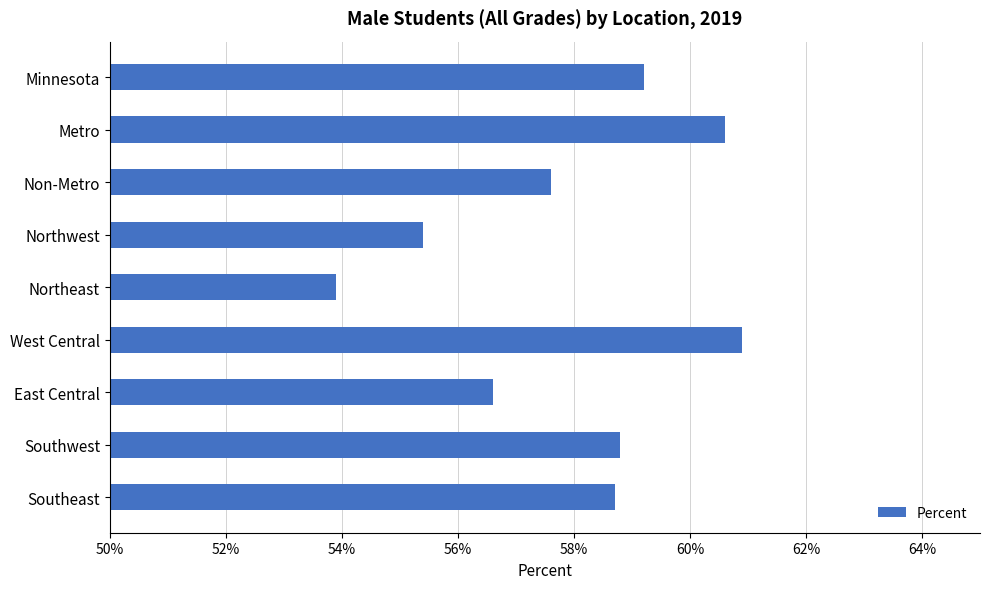

Does the chart contain any negative values?

No